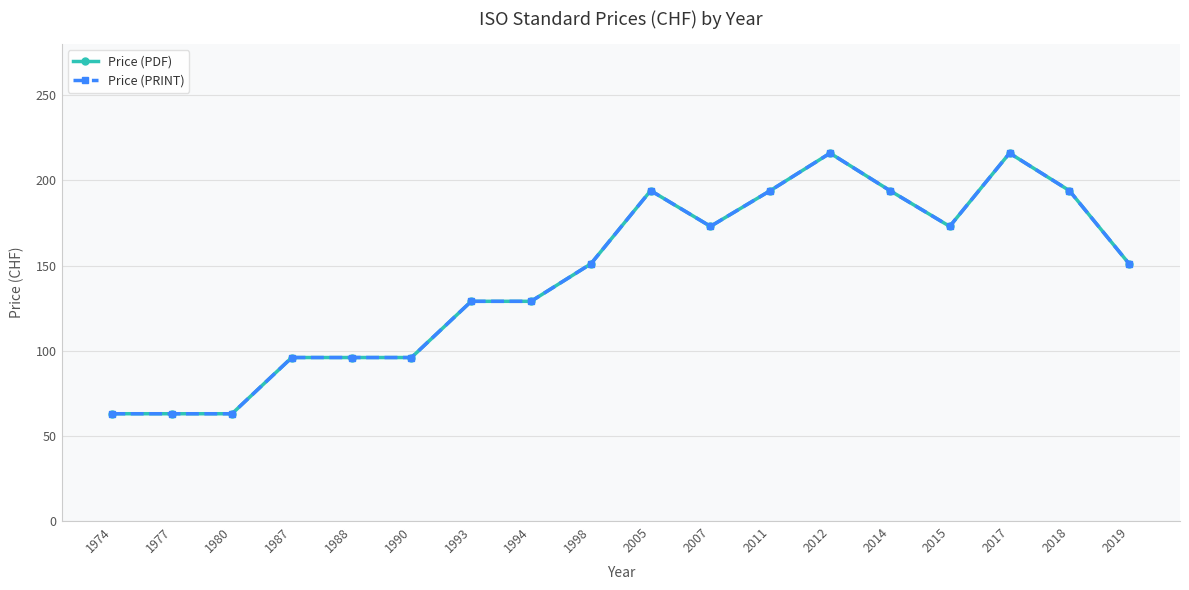

Which label corresponds to the smallest value in the chart?

1974